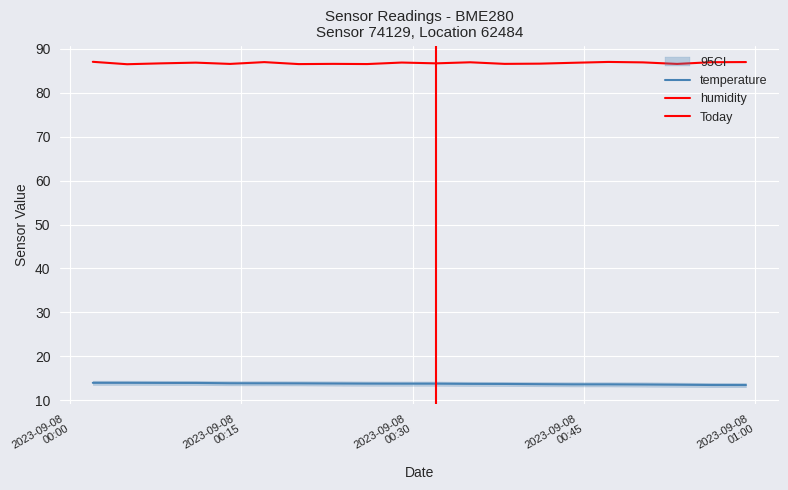

What is the difference between the maximum and minimum values in the humidity series?

0.5